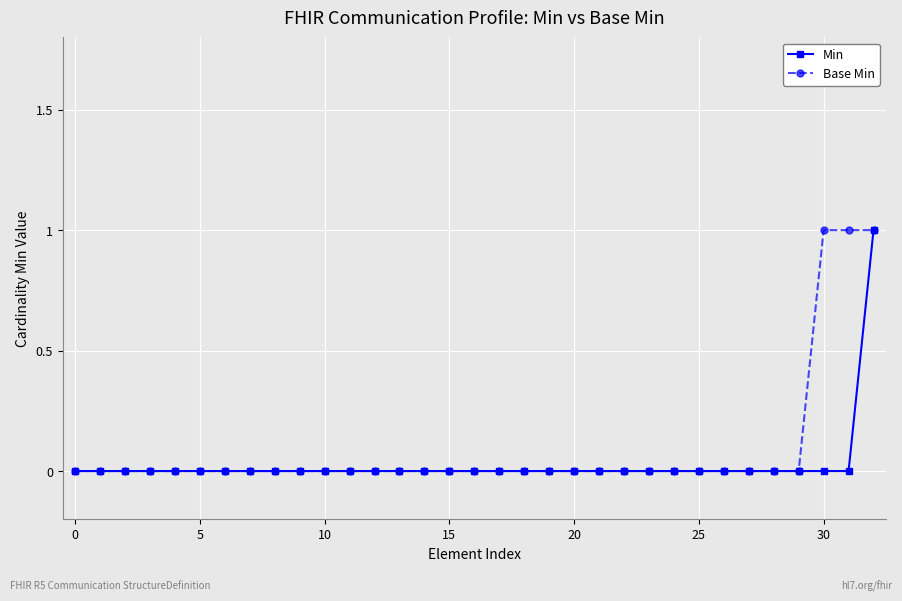

Which series has the largest total across all categories?

Base Min